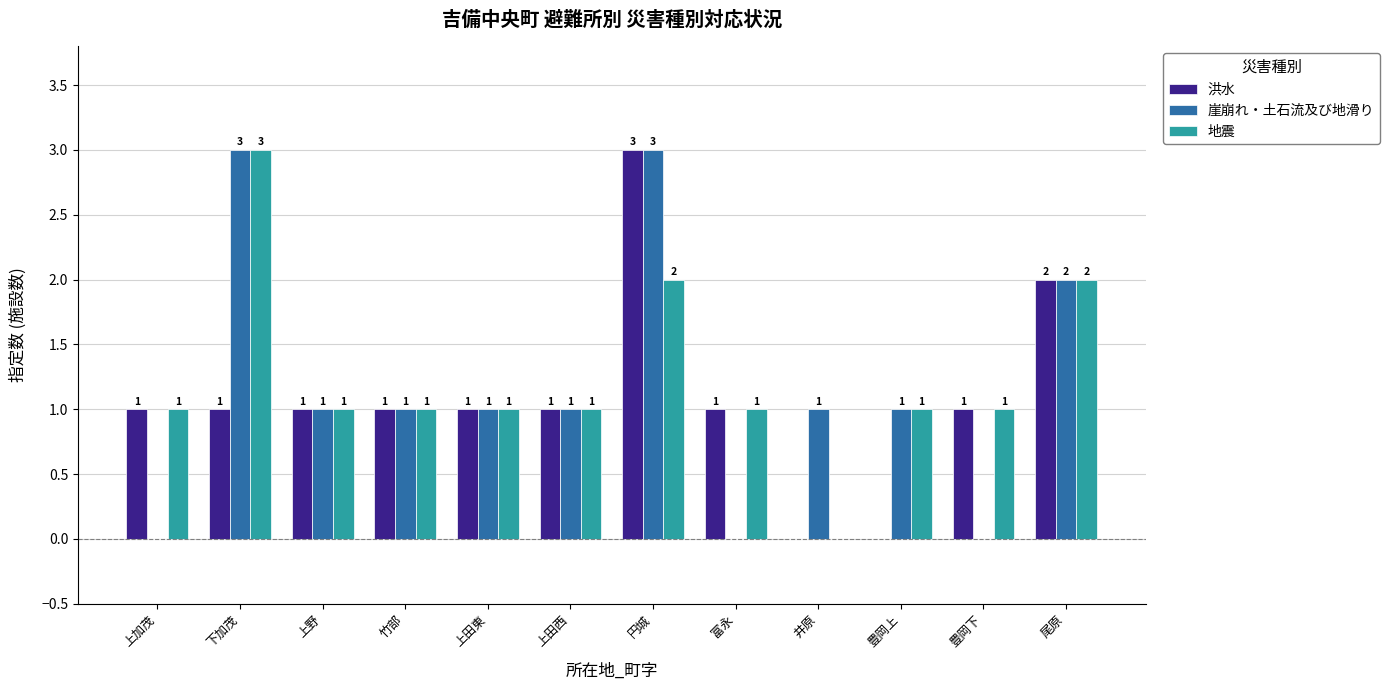

What is the greatest value displayed?

3